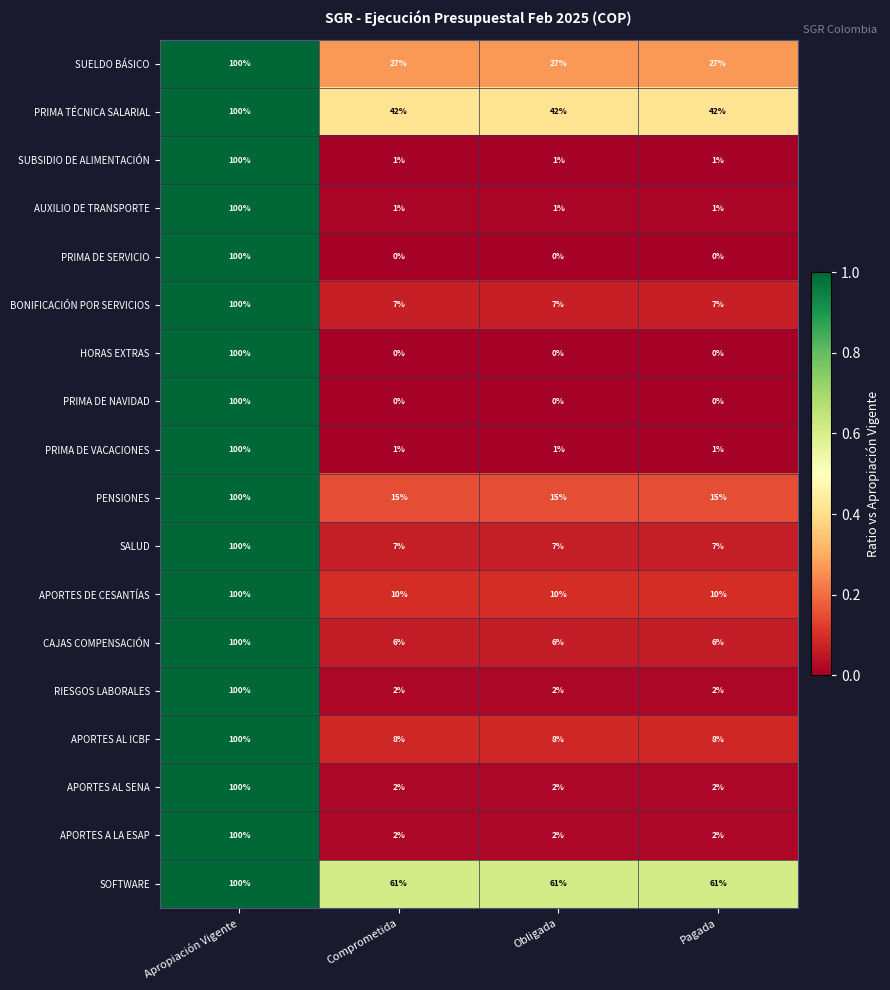

What is the total value across all series at Apropiación Vigente?

1800